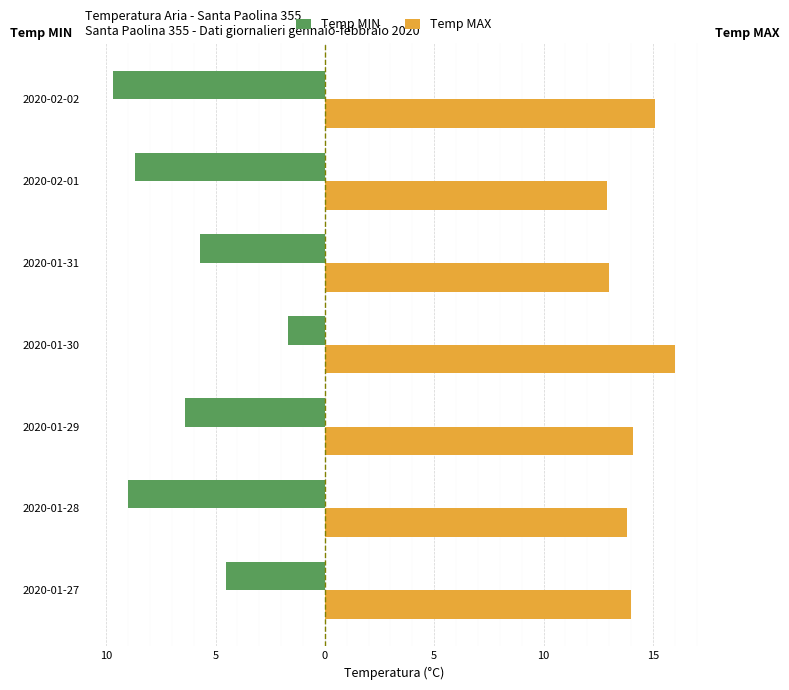

What are all the series names shown in the legend?

Temp MIN, Temp MAX